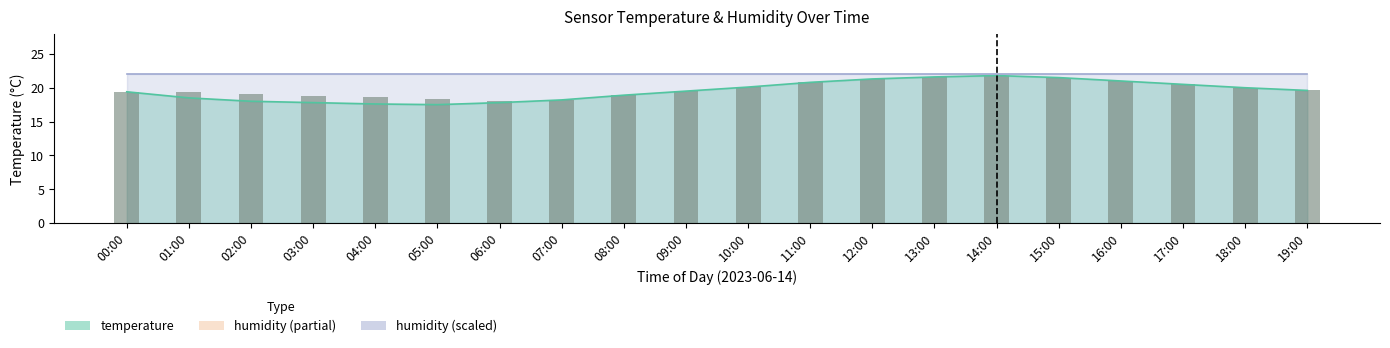

Reading left to right, extract all data points from this chart.

00:00=19.4	01:00=19.3	02:00=19.1	03:00=18.8	04:00=18.6	05:00=18.3	06:00=18.0	07:00=18.2	08:00=18.9	09:00=19.5	10:00=20.1	11:00=20.8	12:00=21.3	13:00=21.6	14:00=21.8	15:00=21.5	16:00=21.0	17:00=20.5	18:00=20.0	19:00=19.6